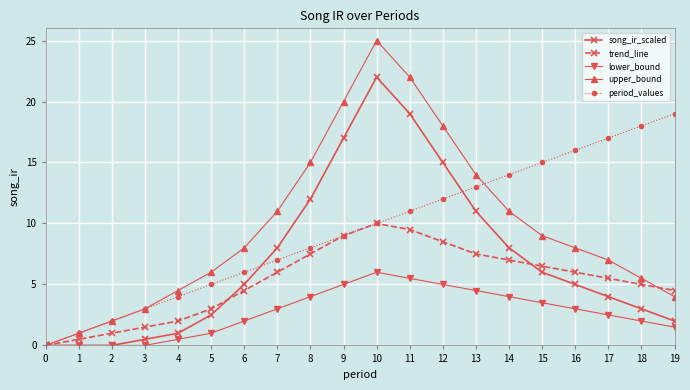

Reading right to left, what are all the values shown in this chart?

song_ir_scaled: 19=2.0	18=3.0	17=4.0	16=5.0	15=6.0	14=8.0	13=11.0	12=15.0	11=19.0	10=22.0	9=17.0	8=12.0	7=8.0	6=5.0	5=2.5	4=1.0	3=0.5	2=0.0	1=0.0	0=0.0
trend_line: 19=4.5	18=5.0	17=5.5	16=6.0	15=6.5	14=7.0	13=7.5	12=8.5	11=9.5	10=10.0	9=9.0	8=7.5	7=6.0	6=4.5	5=3.0	4=2.0	3=1.5	2=1.0	1=0.5	0=0.0
lower_bound: 19=1.5	18=2.0	17=2.5	16=3.0	15=3.5	14=4.0	13=4.5	12=5.0	11=5.5	10=6.0	9=5.0	8=4.0	7=3.0	6=2.0	5=1.0	4=0.5	3=0.0	2=0.0	1=0.0	0=0.0
upper_bound: 19=4.0	18=5.5	17=7.0	16=8.0	15=9.0	14=11.0	13=14.0	12=18.0	11=22.0	10=25.0	9=20.0	8=15.0	7=11.0	6=8.0	5=6.0	4=4.5	3=3.0	2=2.0	1=1.0	0=0.0
period_values: 19=19.0	18=18.0	17=17.0	16=16.0	15=15.0	14=14.0	13=13.0	12=12.0	11=11.0	10=10.0	9=9.0	8=8.0	7=7.0	6=6.0	5=5.0	4=4.0	3=3.0	2=2.0	1=1.0	0=0.0